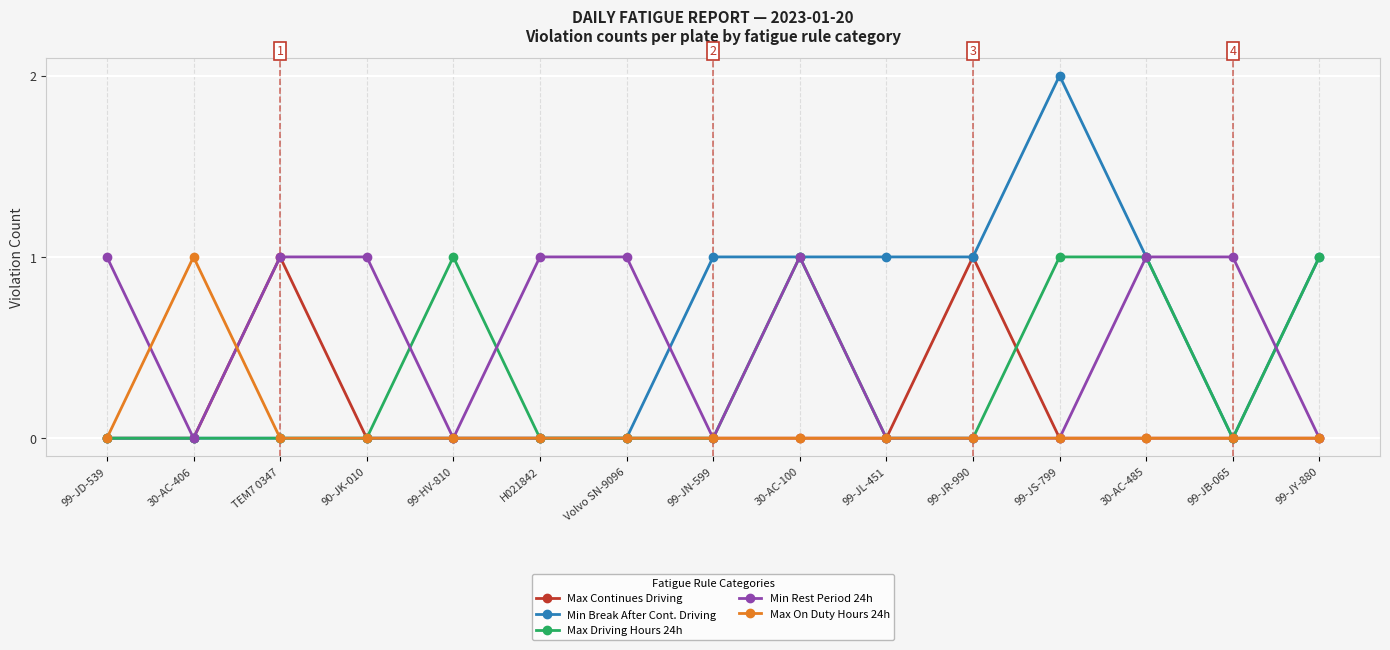

Does the chart display data point markers on the line(s)?

Yes